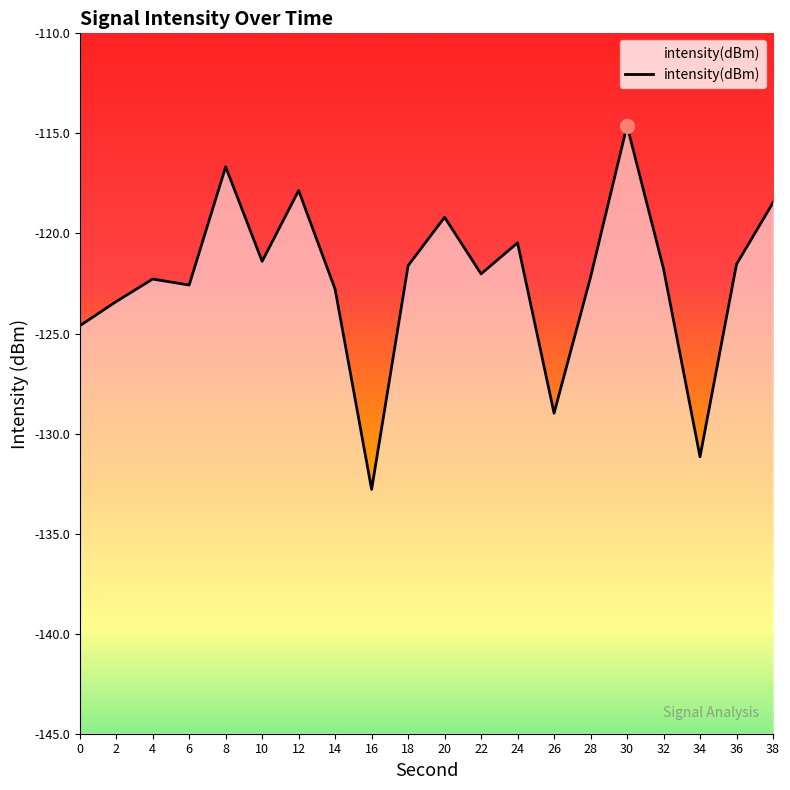

What is the average value?

-122.3